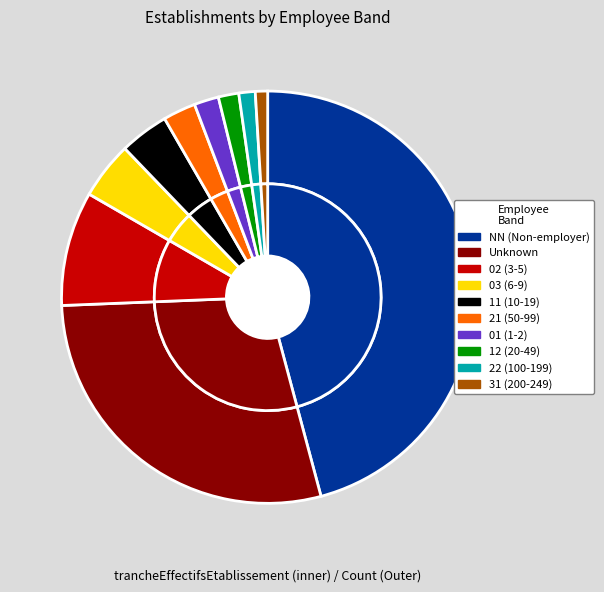

Is it true that NN is 46% of the pie?

True